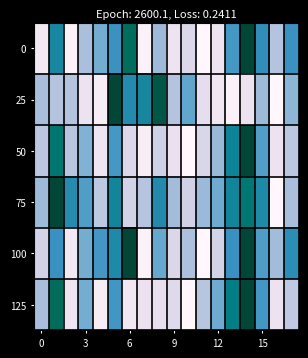

What is the greatest value displayed?

1.0